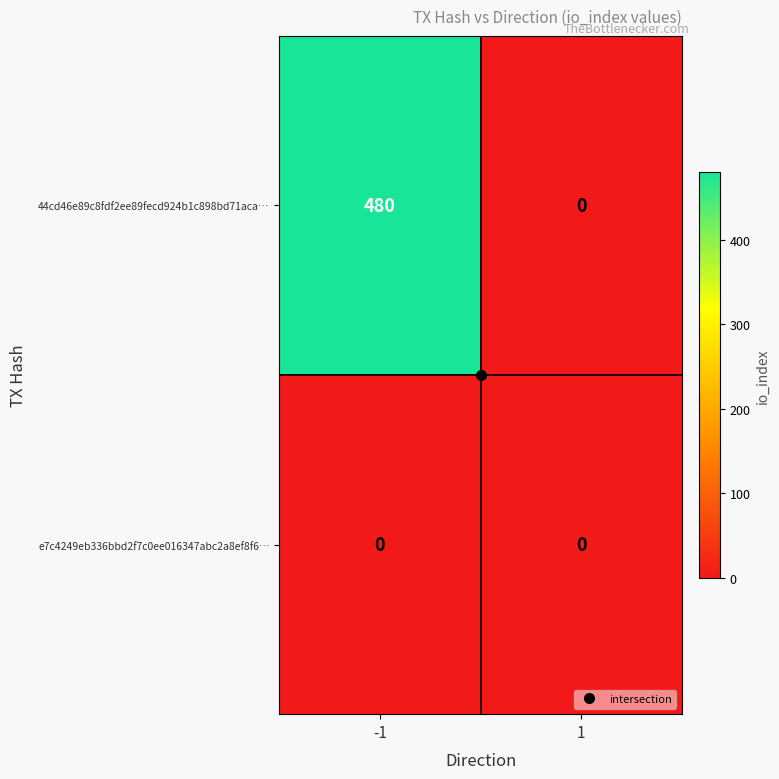

Rank the series by their maximum value, from lowest to highest.

e7c4249eb336bbd2f7c0ee016347abc2a8ef8f6…, 44cd46e89c8fdf2ee89fecd924b1c898bd71aca…